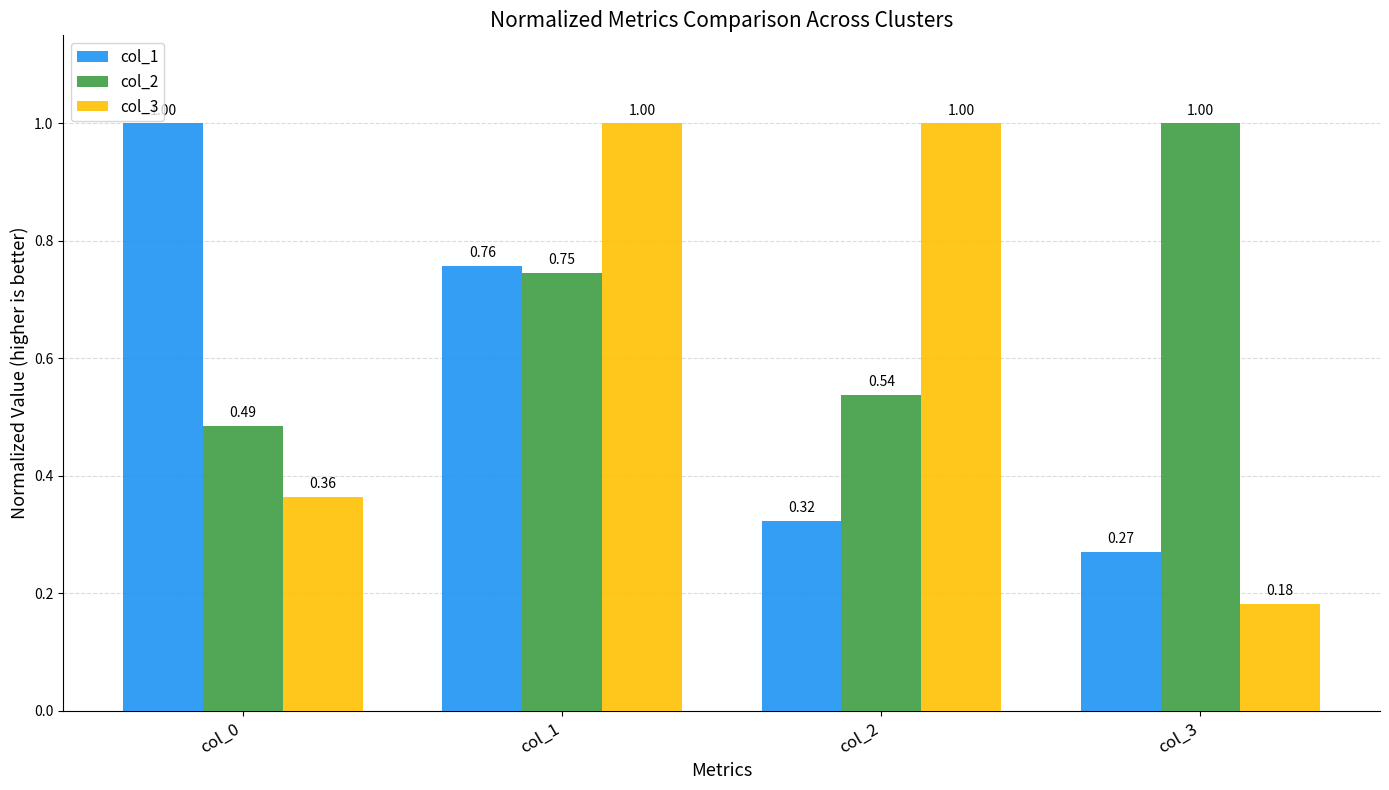

Is the value of col_2 at col_0 greater than the value of col_3 at col_2?

No